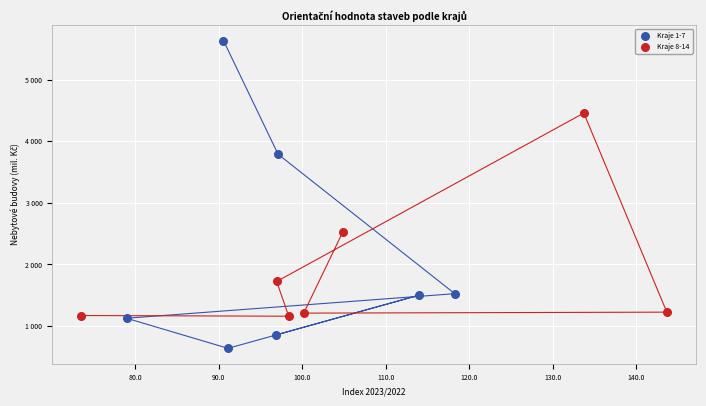

Which series contains the lowest Y value?

Kraje 1-7